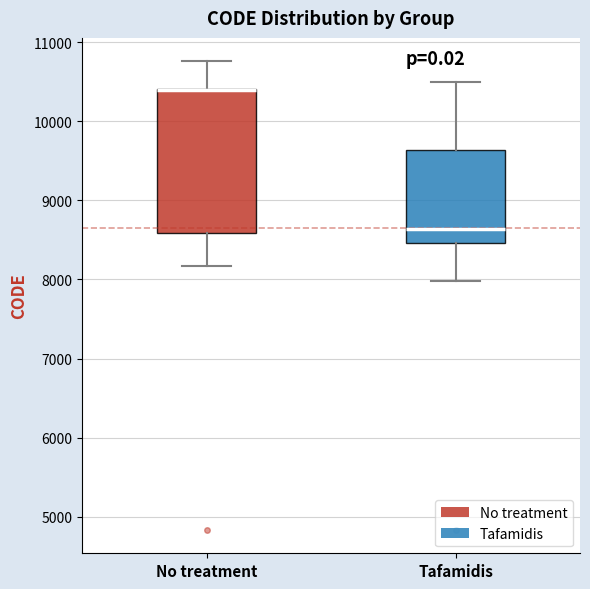

Reading left to right, transcribe this box plot: for each box, give where its median line is, the range the box spans, and where its two whiskers end, as read against the y-axis. The values are not printed on the chart, so give them approximately, as read against the axis.

No treatment: median 10400 (drawn on the box's upper edge), box 8600 to 10400, whiskers 8200 to 10800
Tafamidis: median 8600, box 8500 to 9600, whiskers 8000 to 10500